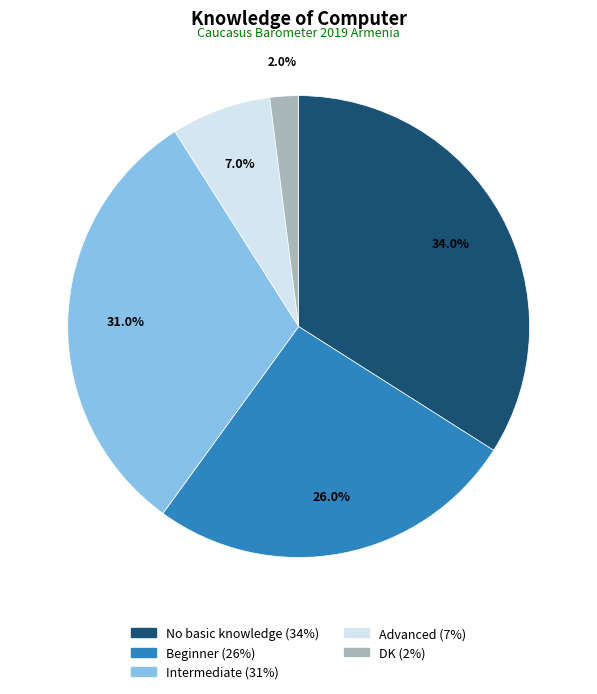

True or false: Beginner accounts for 26% of the total.

True